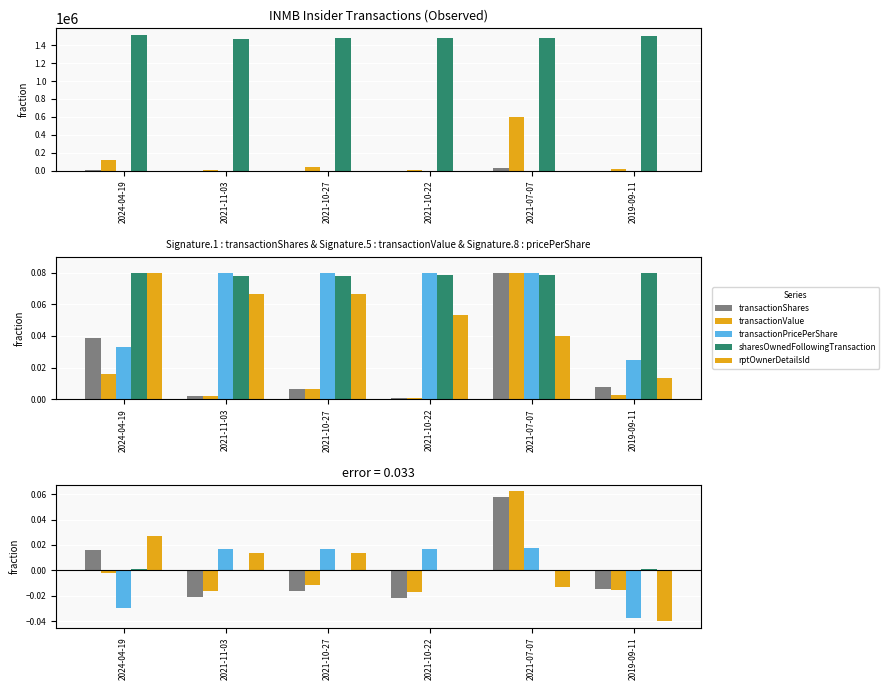

Reading left to right, list all the values displayed in this chart.

transactionShares: 2024-04-19=0.0	2021-11-03=-0.0	2021-10-27=-0.0	2021-10-22=-0.0	2021-07-07=0.1	2019-09-11=-0.0
transactionValue: 2024-04-19=-0.0	2021-11-03=-0.0	2021-10-27=-0.0	2021-10-22=-0.0	2021-07-07=0.1	2019-09-11=-0.0
transactionPricePerShare: 2024-04-19=-0.0	2021-11-03=0.0	2021-10-27=0.0	2021-10-22=0.0	2021-07-07=0.0	2019-09-11=-0.0
sharesOwnedFollowingTransaction: 2024-04-19=0.0	2021-11-03=-0.0	2021-10-27=-0.0	2021-10-22=-0.0	2021-07-07=-0.0	2019-09-11=0.0
rptOwnerDetailsId: 2024-04-19=0.0	2021-11-03=0.0	2021-10-27=0.0	2021-10-22=0.0	2021-07-07=-0.0	2019-09-11=-0.0